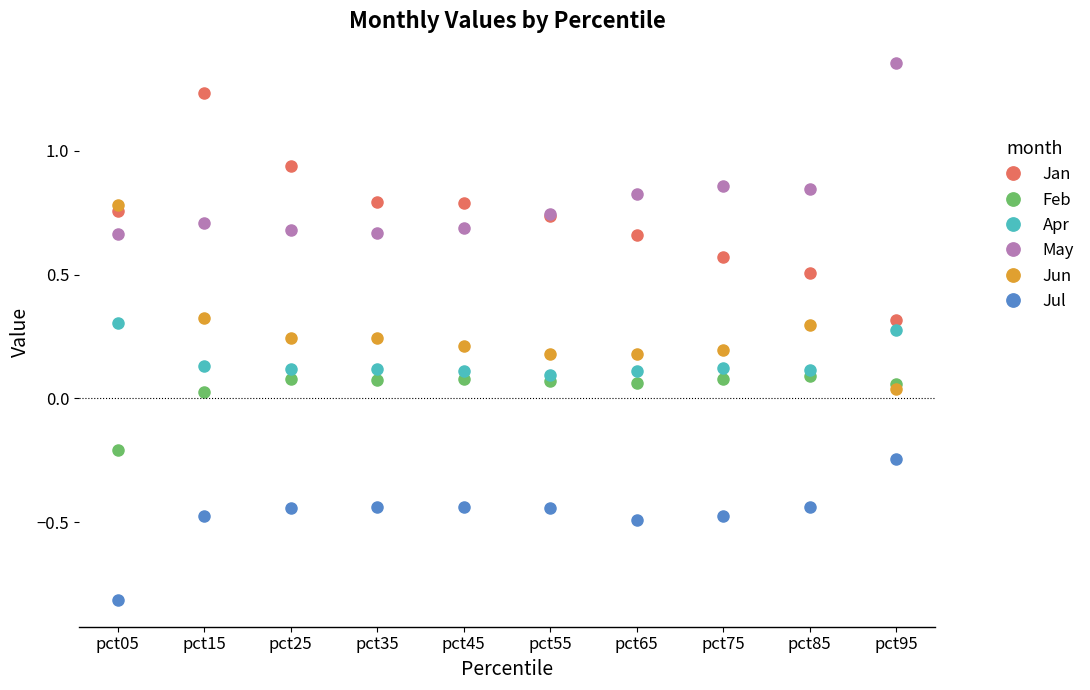

Which category has the lowest value in the Jan series?

pct95